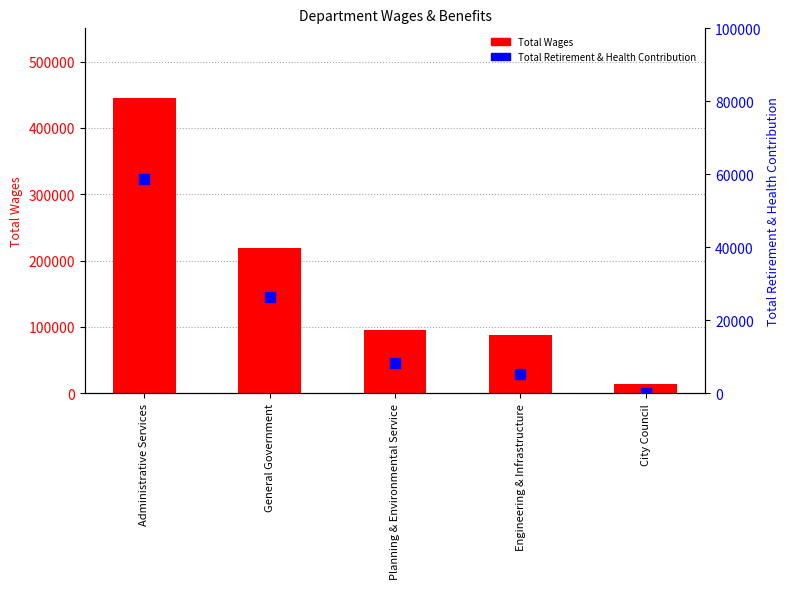

What are all the series names shown in the legend?

Total Wages, Total Retirement & Health Contribution